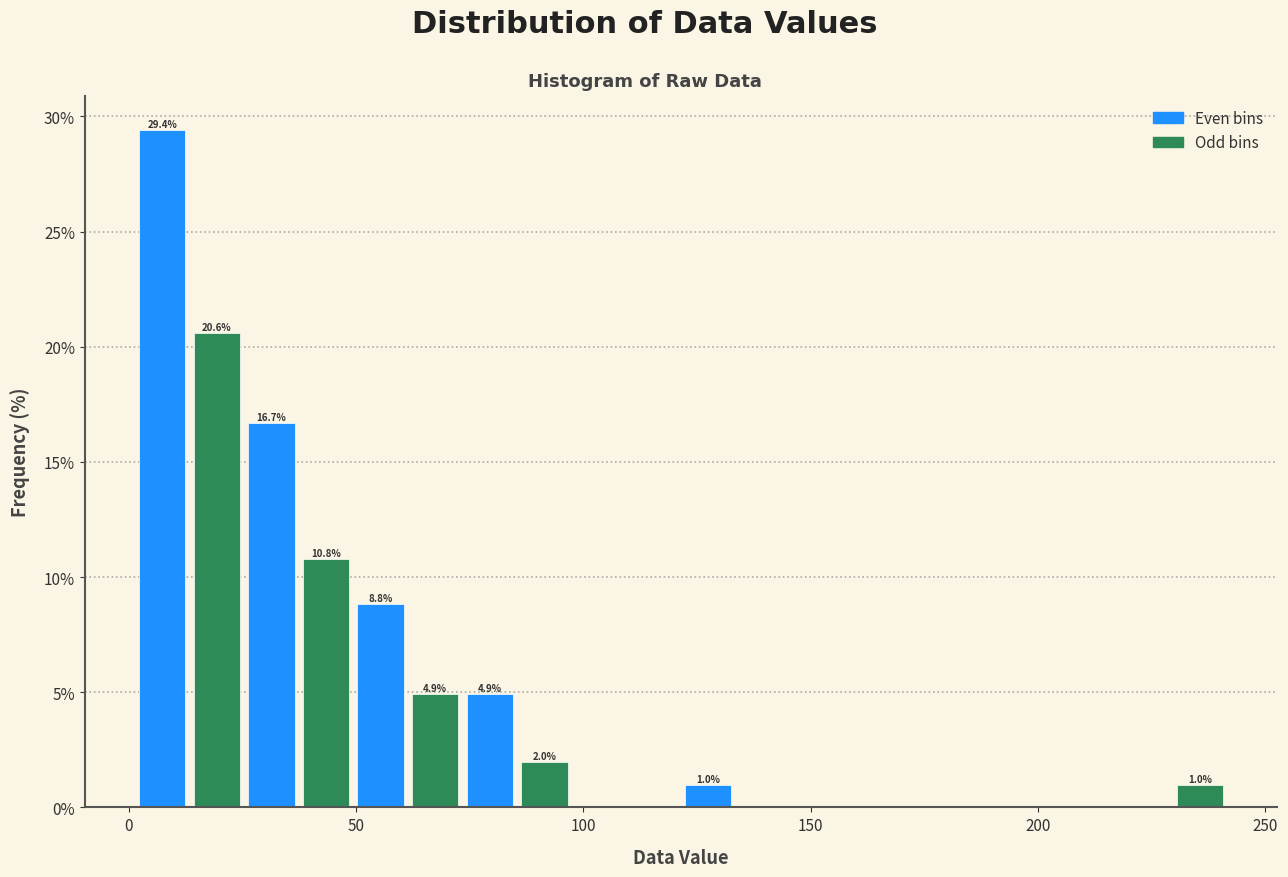

Around what value on the x-axis is the tallest bar? Give the approximate position of its centre, as read against the axis.

5